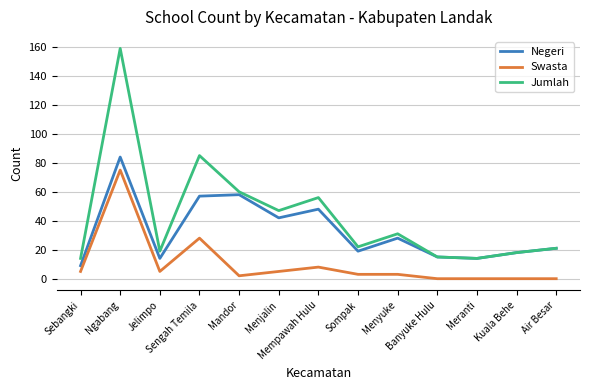

At which category does Jumlah reach its first local peak?

Ngabang